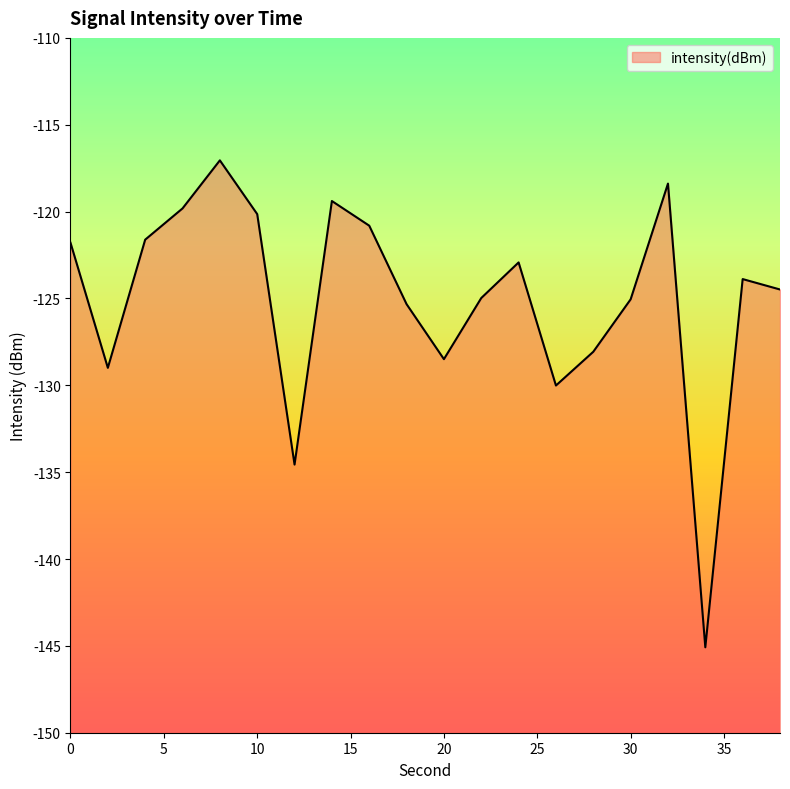

Does the chart display data point markers on the line(s)?

No